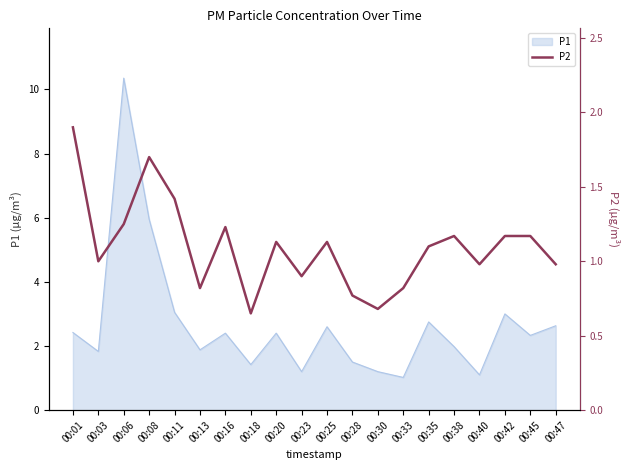

True or false: the data shows 0.7 at 00:18.

True